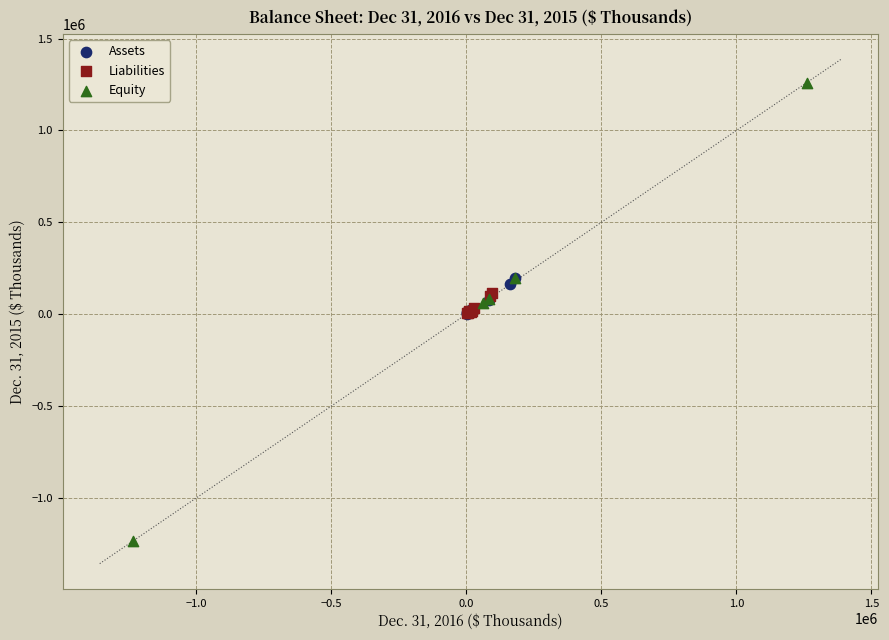

Which series contains the highest Y value?

Equity